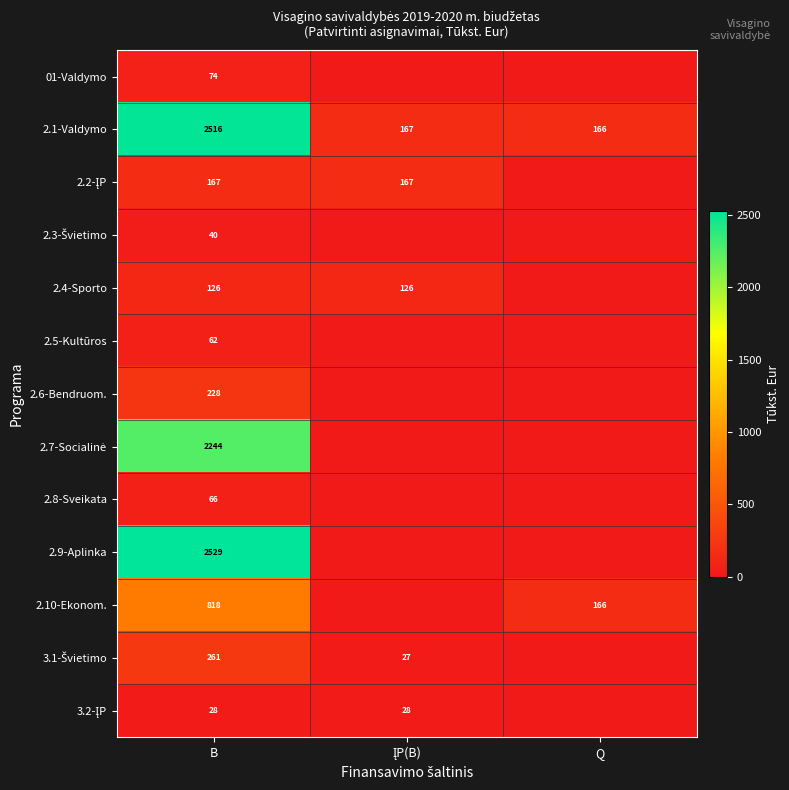

What is the total value across all series at B?

9159